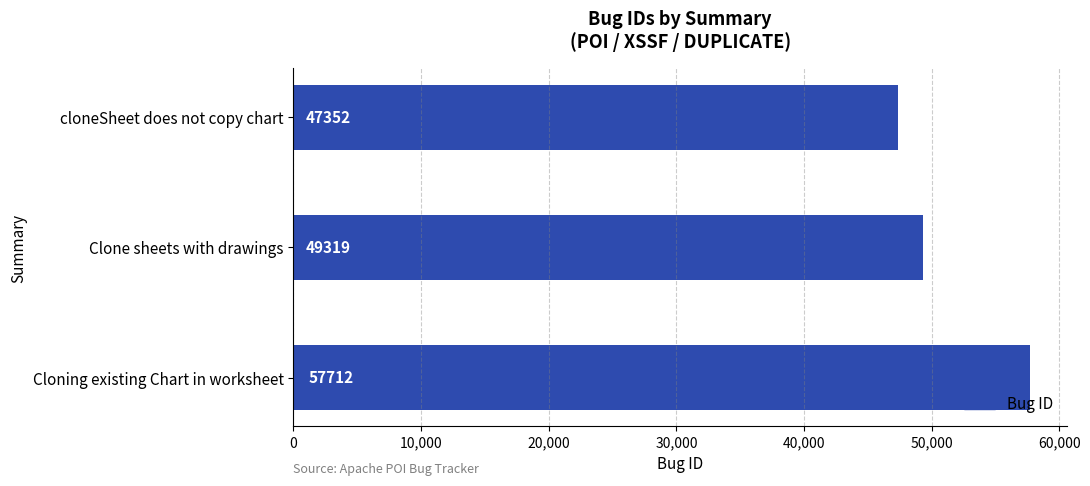

Reading bottom to top, list all the values displayed in this chart.

57712	49319	47352